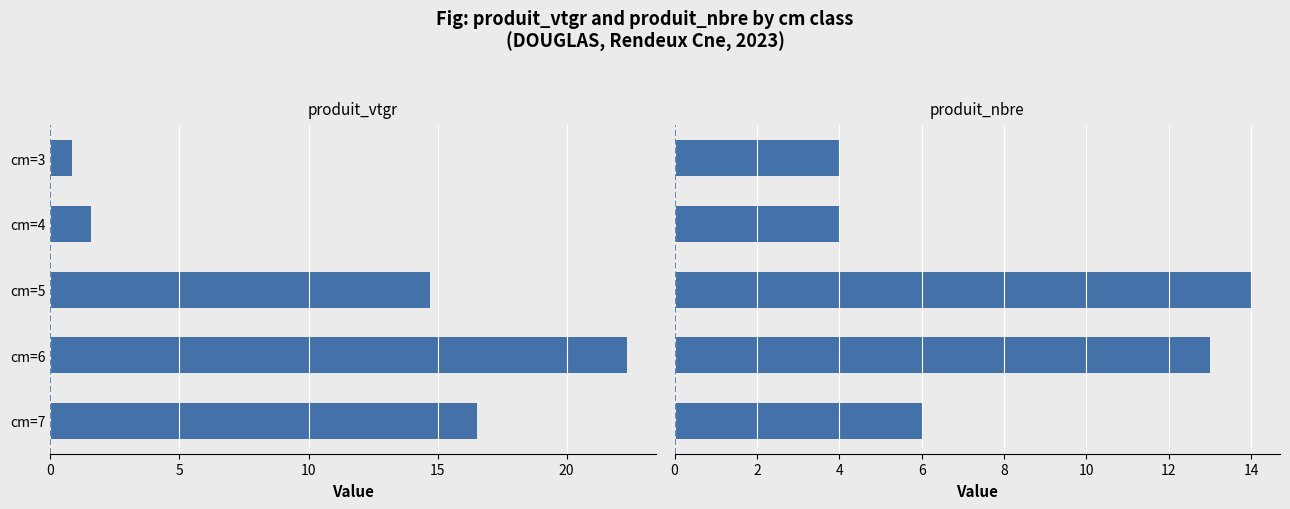

What is the value of the produit_nbre bar at the 1st from the left?

4.0